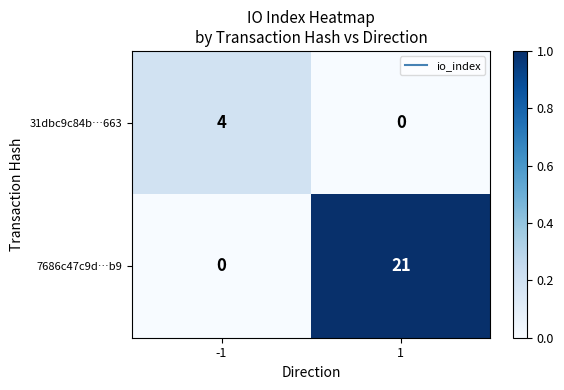

What is the difference between the highest and lowest values at -1?

4